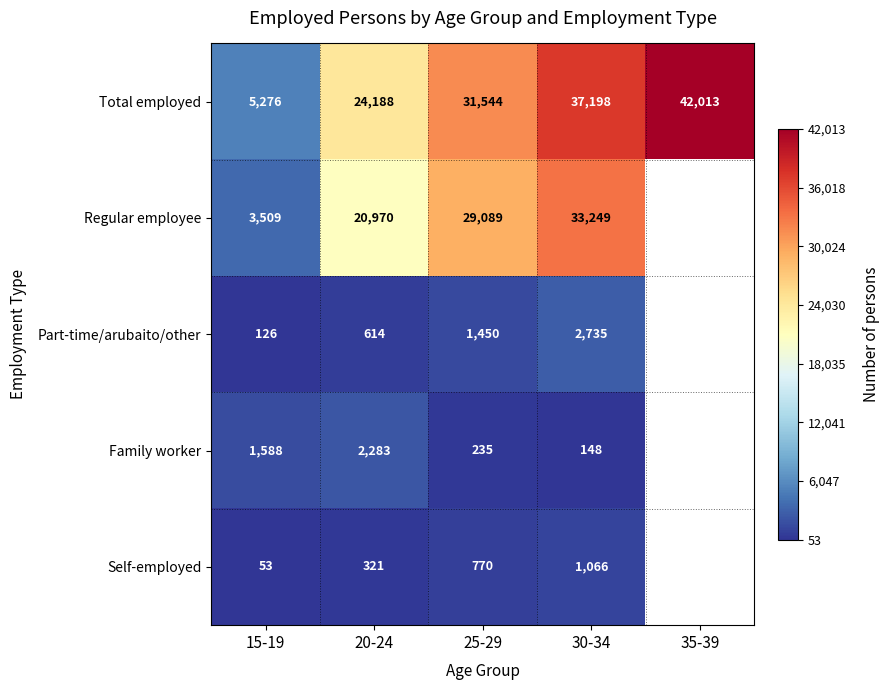

What is the approximate value of Total employed at 25-29, to the nearest 10?

31540